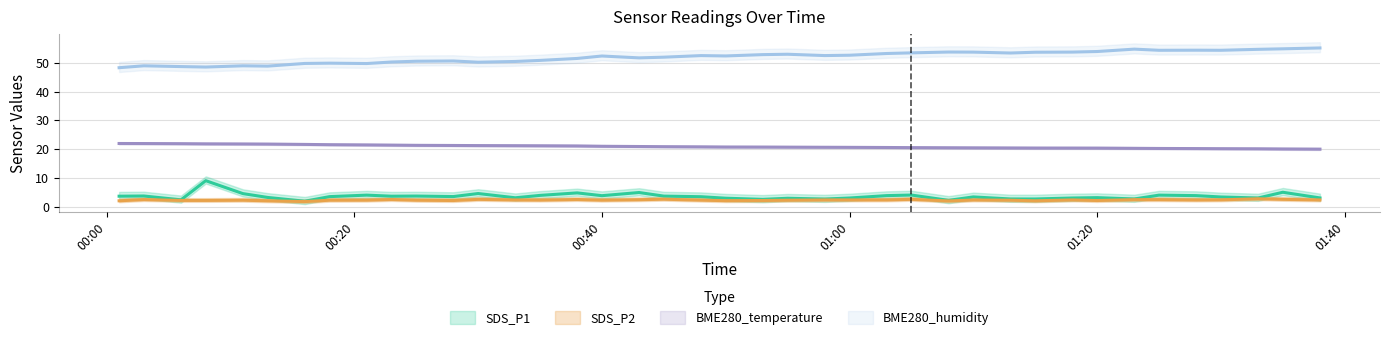

List the series in order of their peak value, highest first.

BME280_humidity, BME280_temperature, SDS_P1, SDS_P2